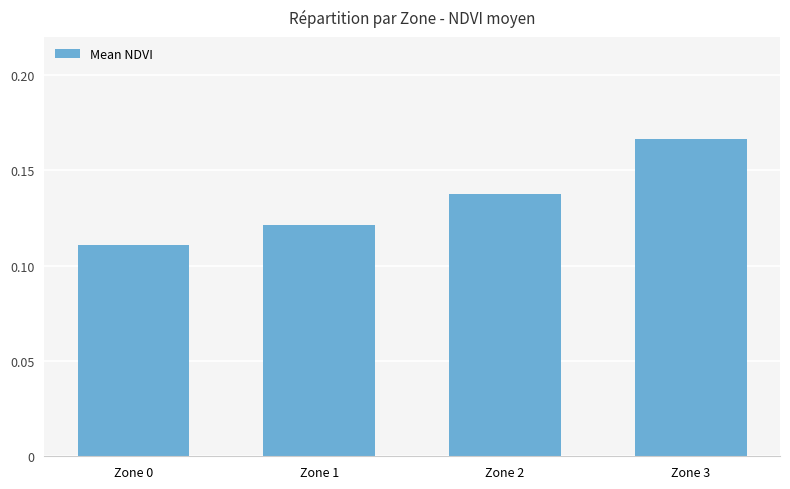

List the labels in order of value, smallest first.

Zone 0, Zone 1, Zone 2, Zone 3